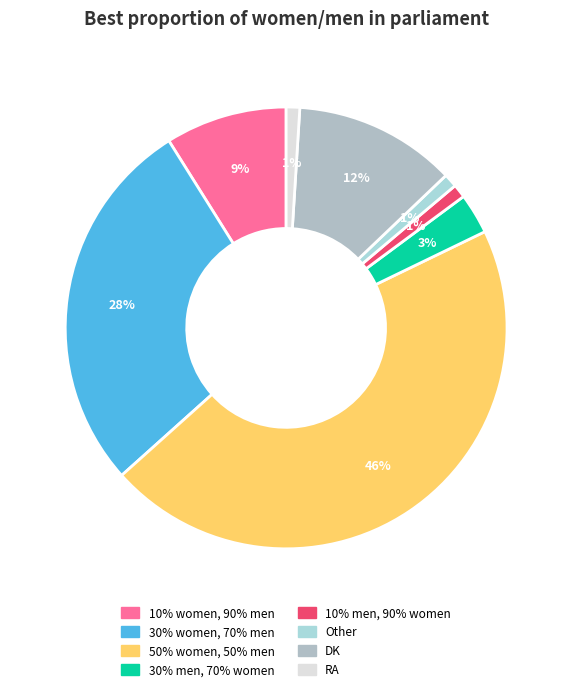

Does DK represent more than half of the total?

No